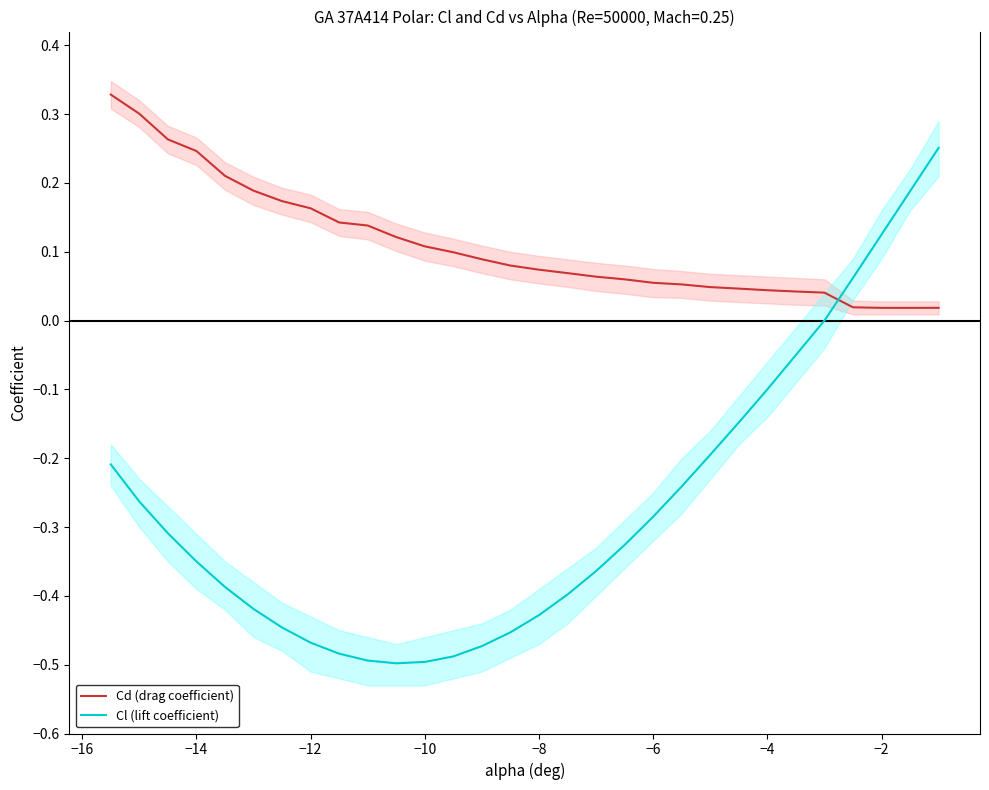

List the series in order of their overall mean, lowest first.

Cl (lift coefficient), Cd (drag coefficient)